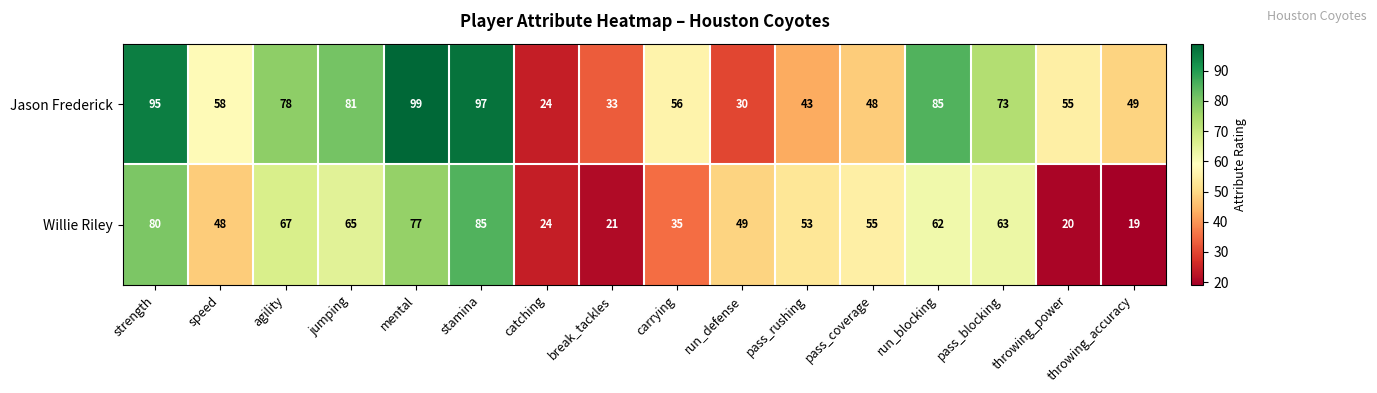

The value of Jason Frederick at pass_coverage is 79. True or false?

False